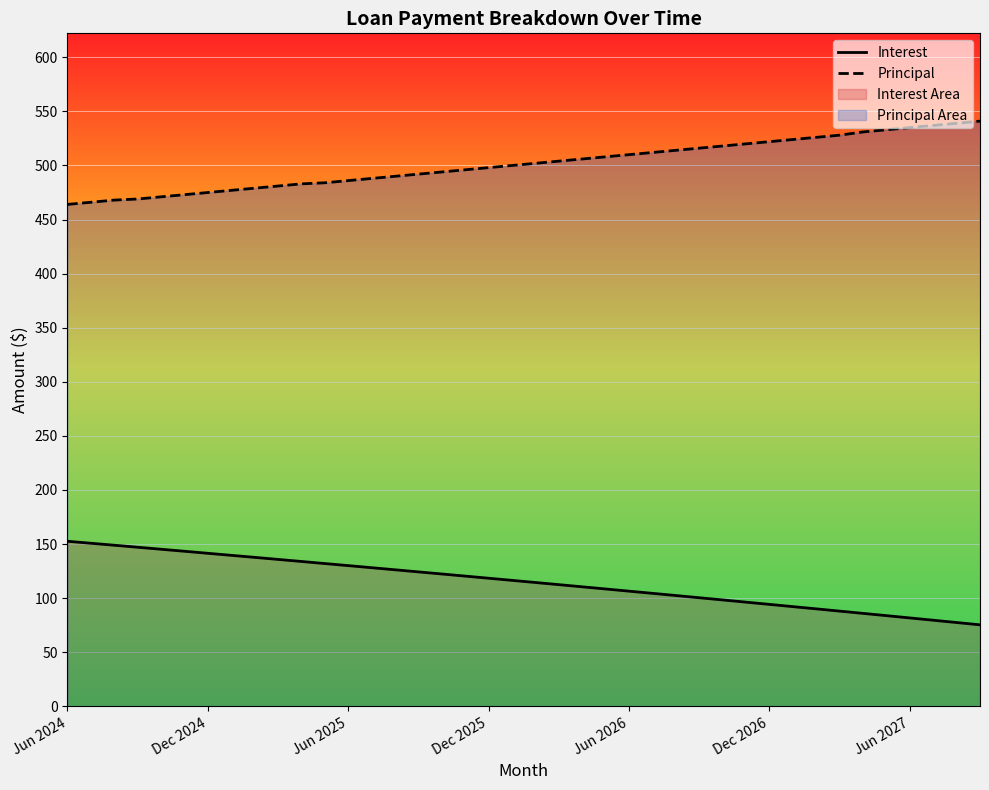

Which series has the widest spread of values?

Interest